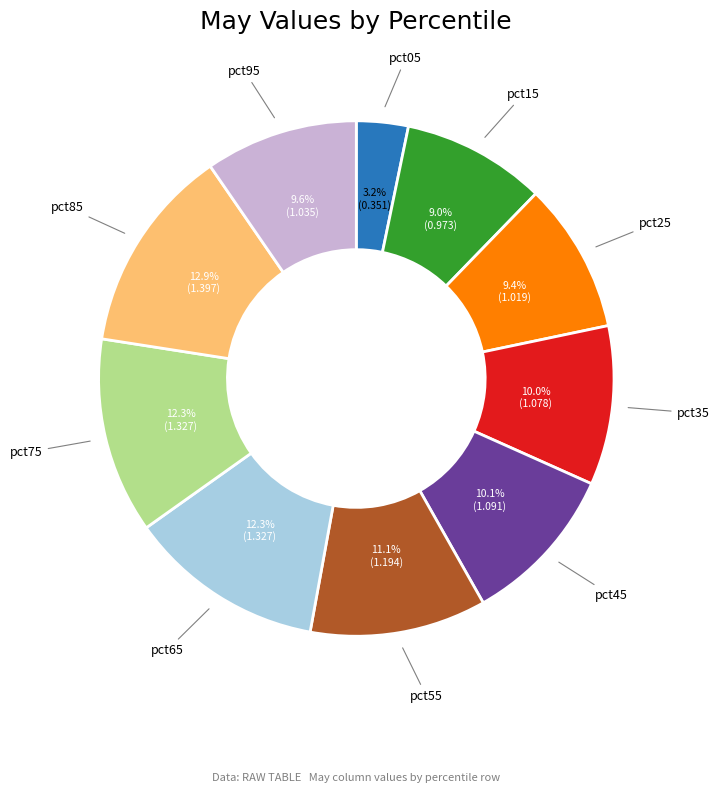

Count the number of slices in the pie.

10